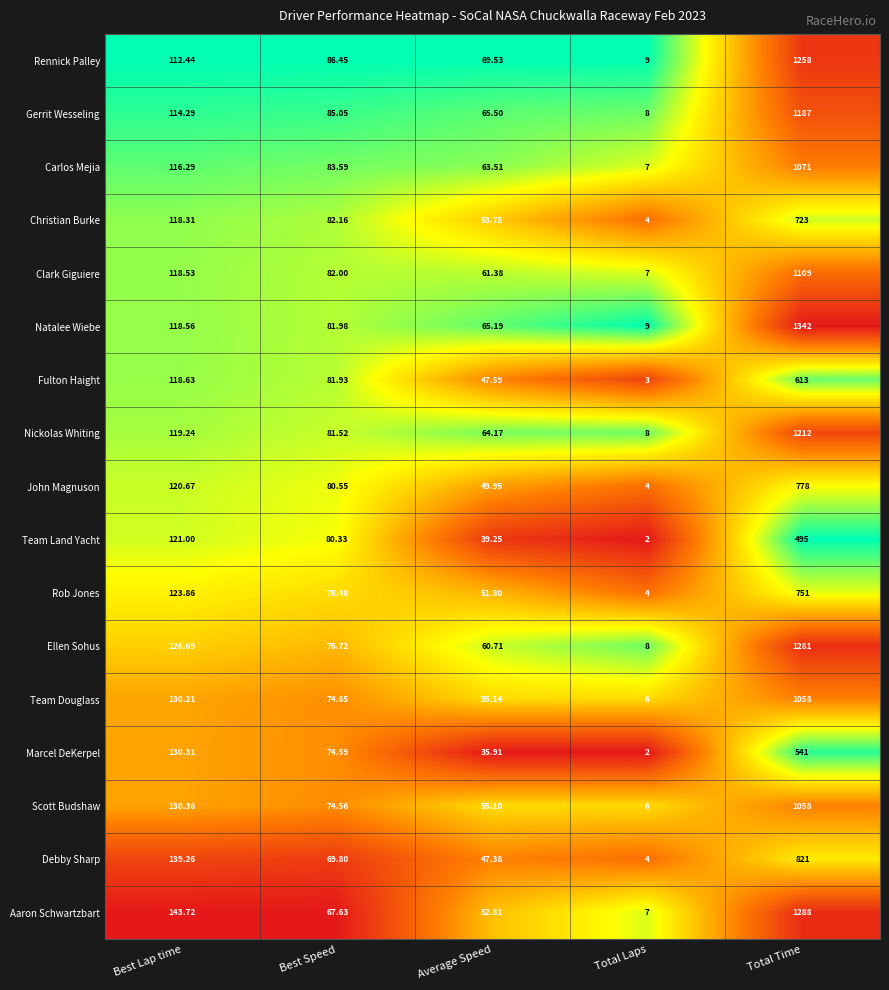

List the labels in order of Carlos Mejia value, smallest first.

Total Laps, Average Speed, Best Speed, Best Lap time, Total Time